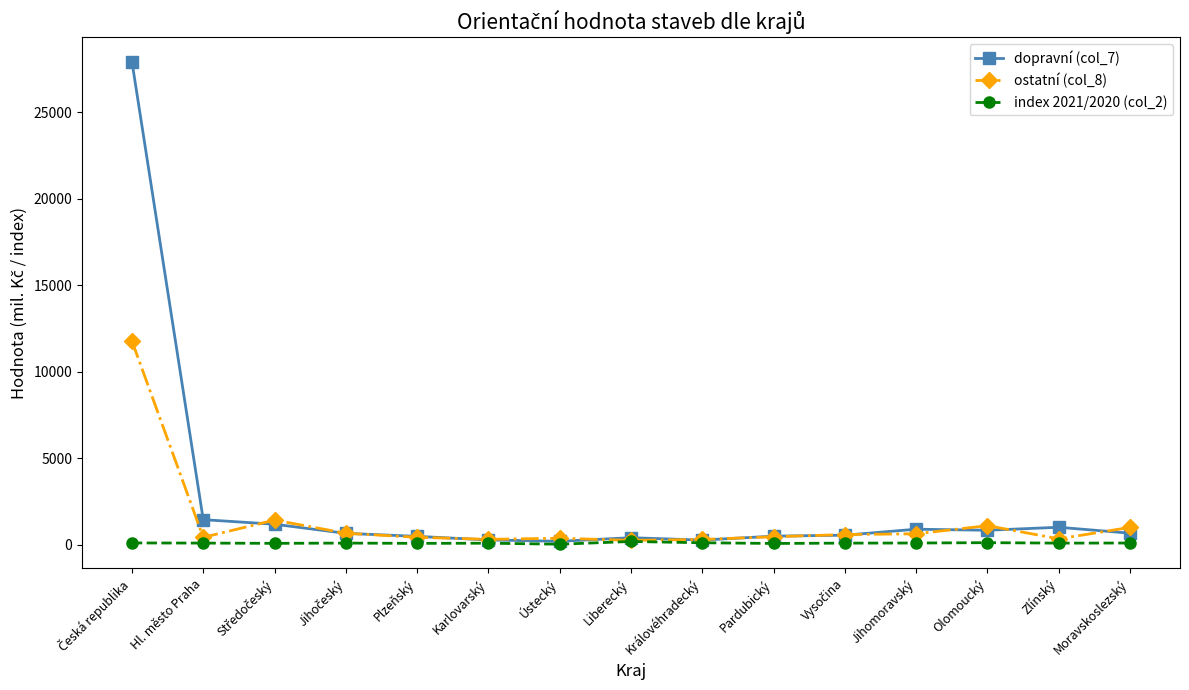

The dopravní (col_7) series shows 907.0 at Jihomoravský. True or false?

True